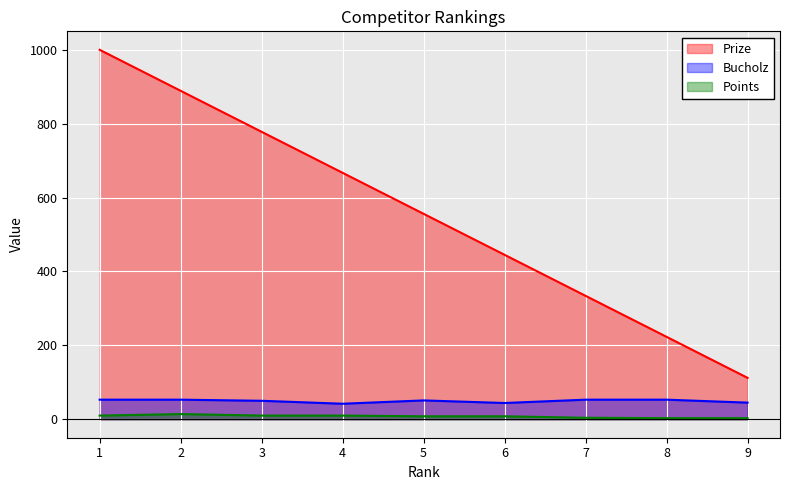

What is the average value of the Bucholz series?

49